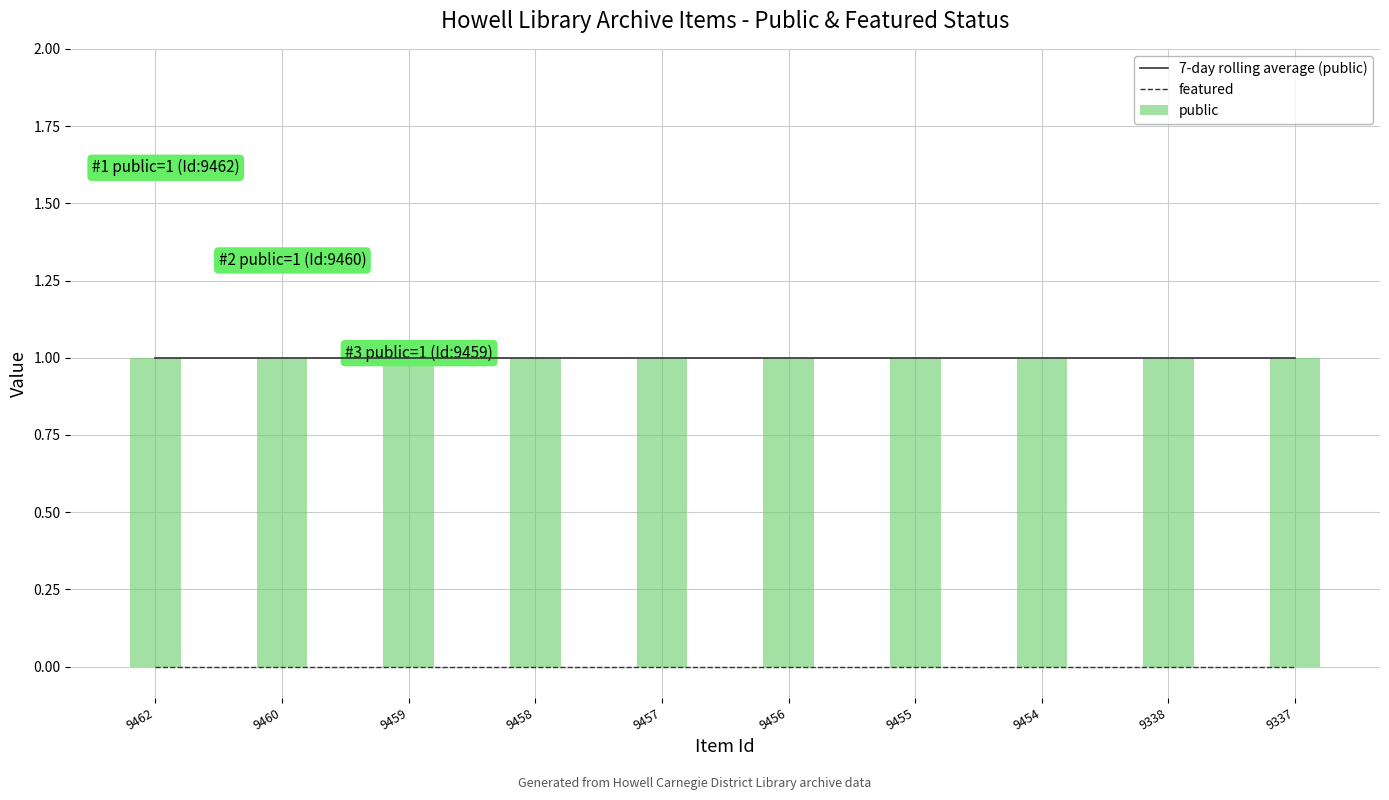

Which series has the largest total across all categories?

7-day rolling average (public)